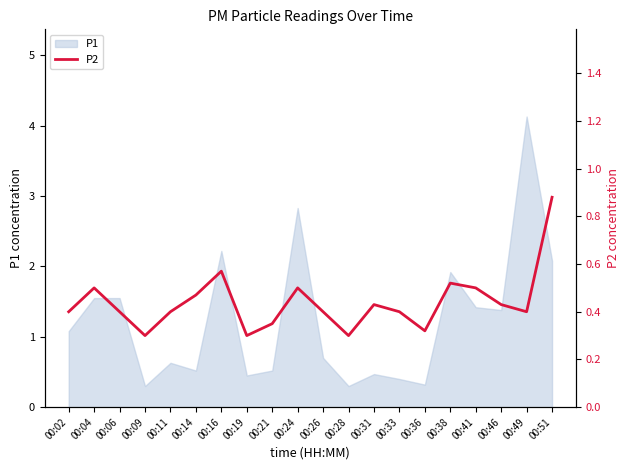

The P1 series shows 0.4 at 00:26. True or false?

False